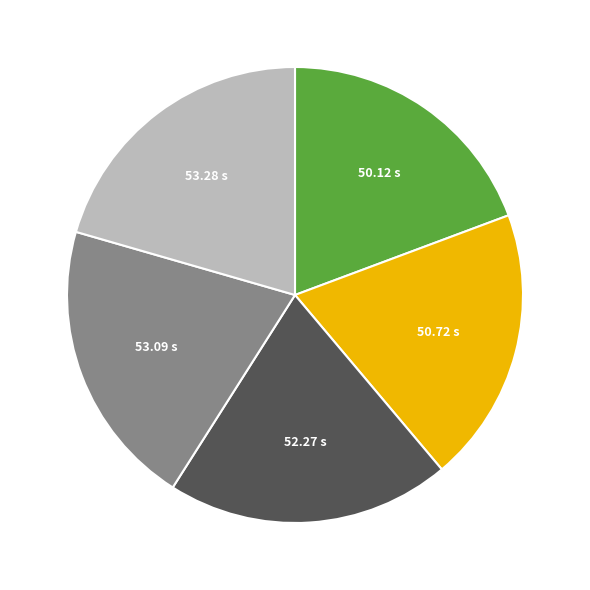

Is there a majority slice in this chart?

No